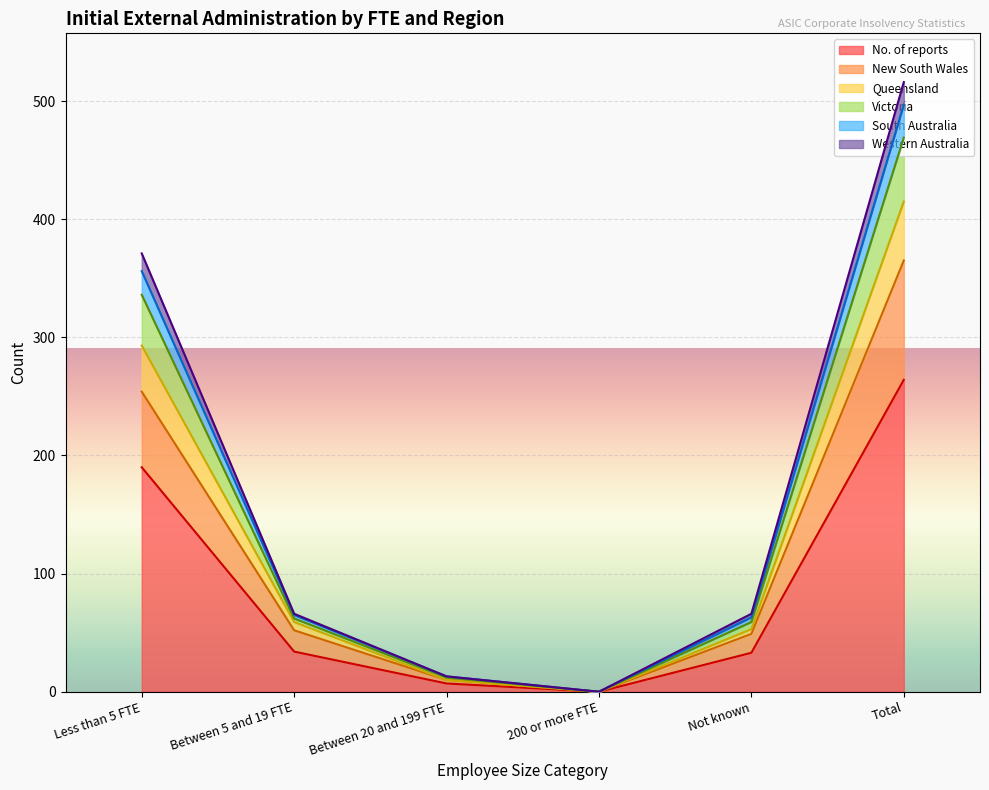

At which category is the sum across all series the highest?

Total